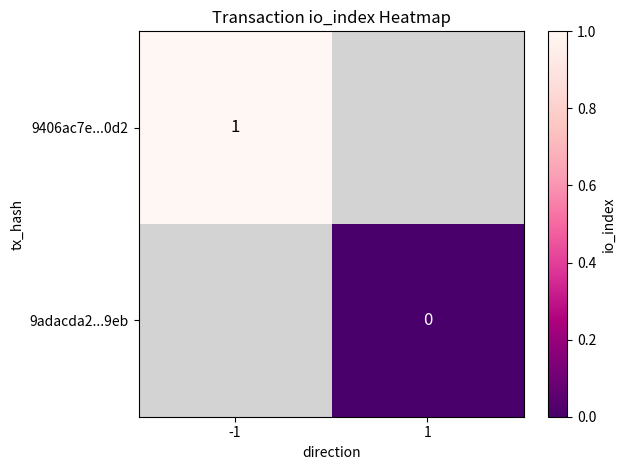

The 9406ac7e...0d2 series shows 0 at -1. True or false?

False